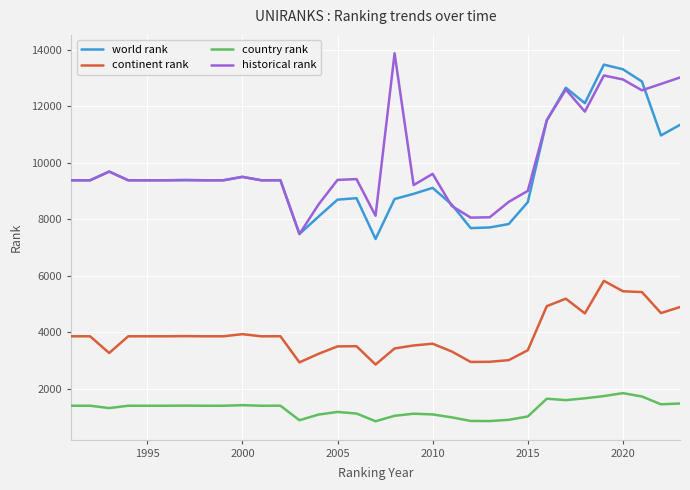

What is the minimum value for country rank?

855